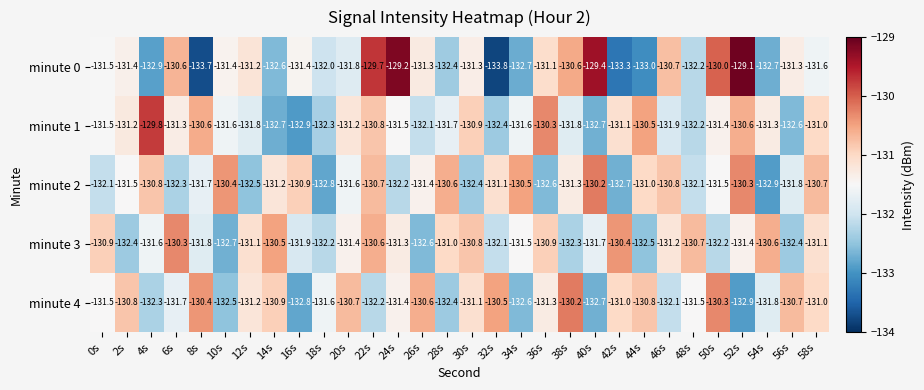

List the series in order of their overall mean, lowest first.

minute 0, minute 1, minute 2, minute 3, minute 4